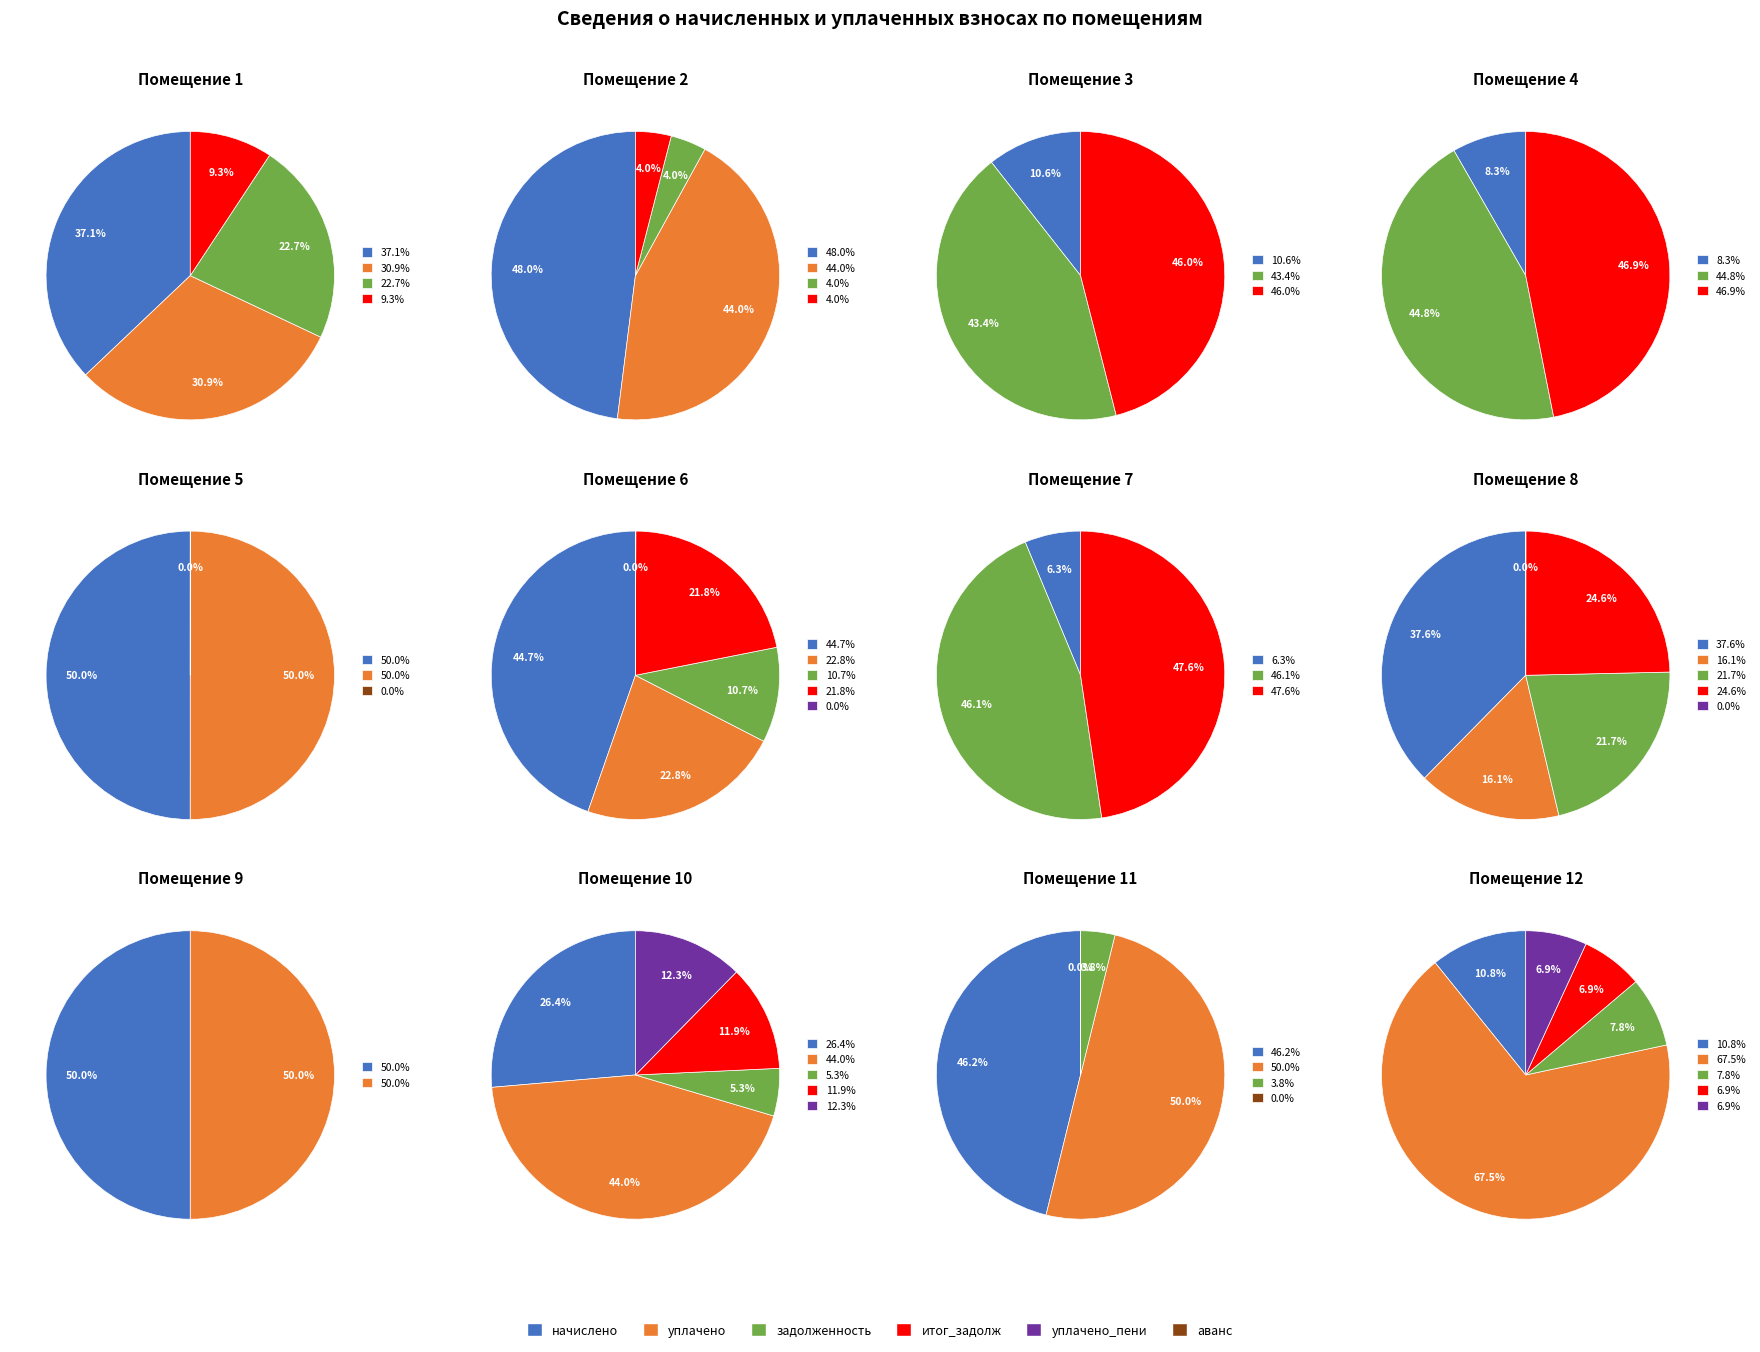

What is the total percentage of 2 and 11?

12.4%